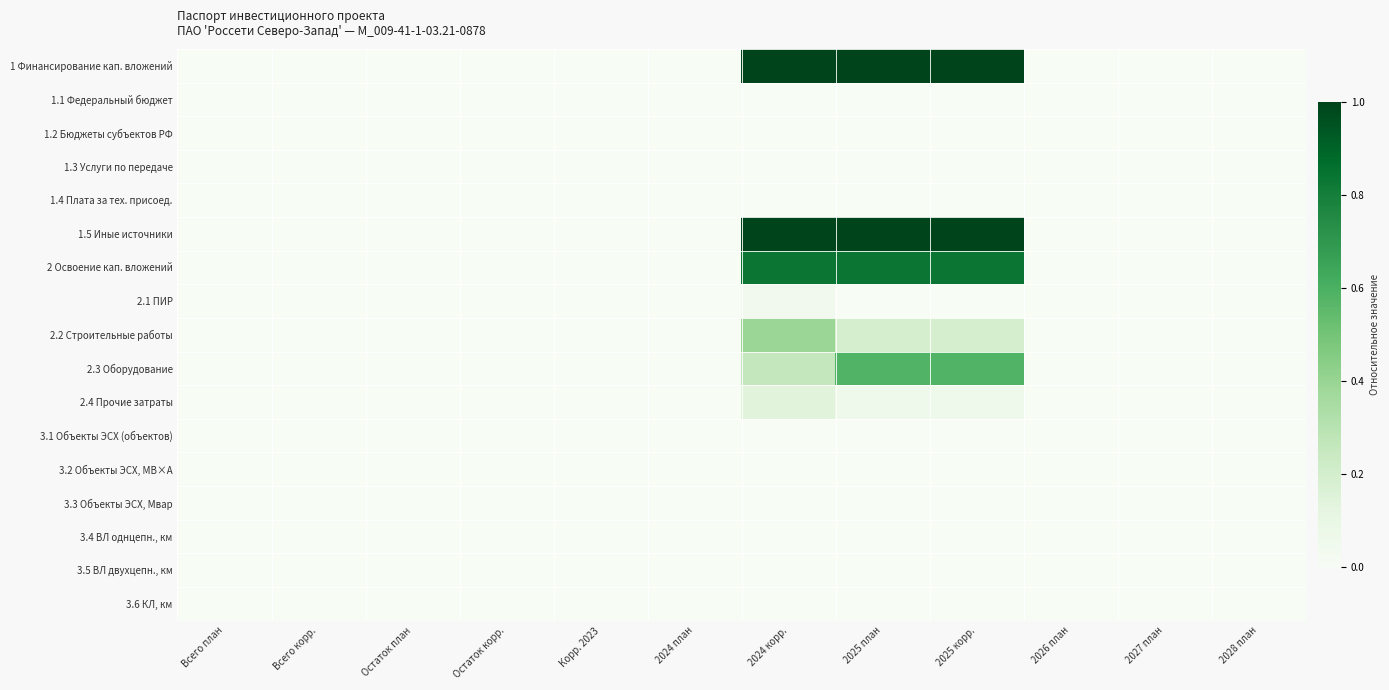

At which category is the sum across all series the highest?

2025 план